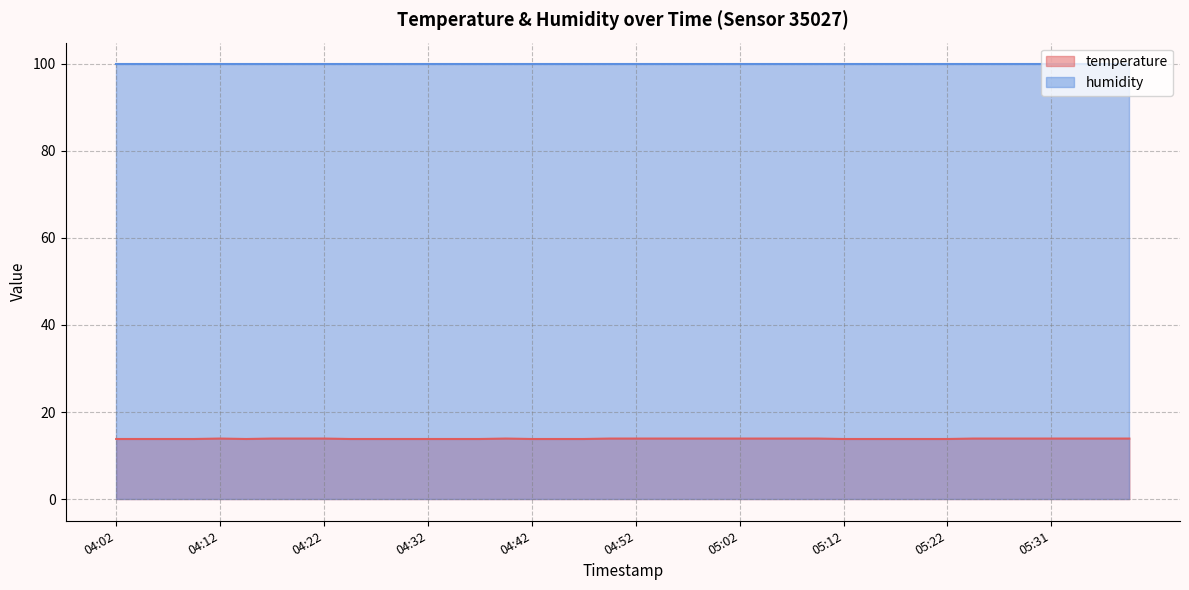

What is the smallest value displayed?

13.8